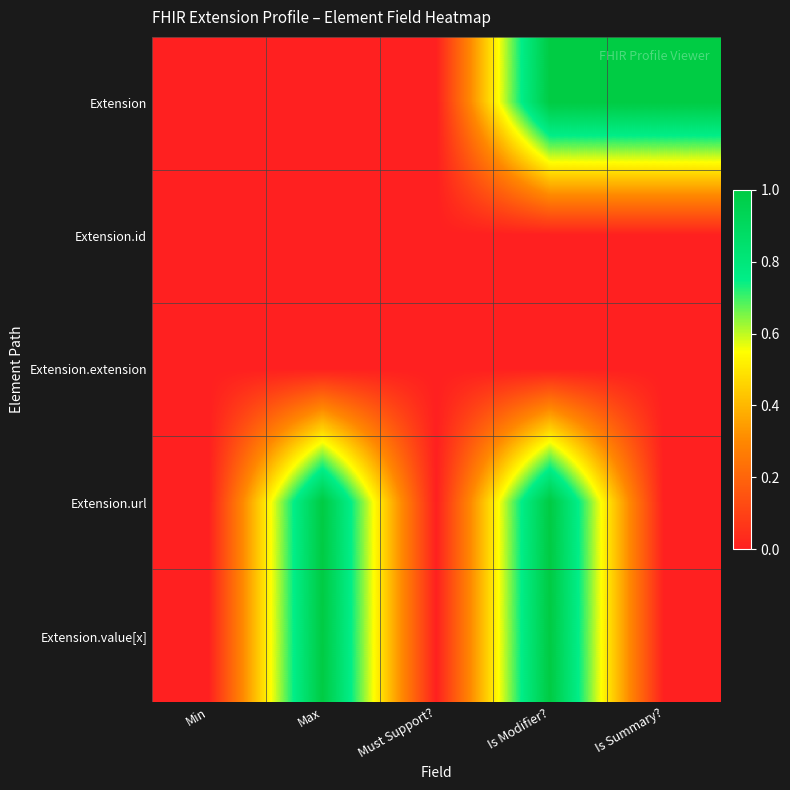

At how many categories does at least one series exceed 0?

3